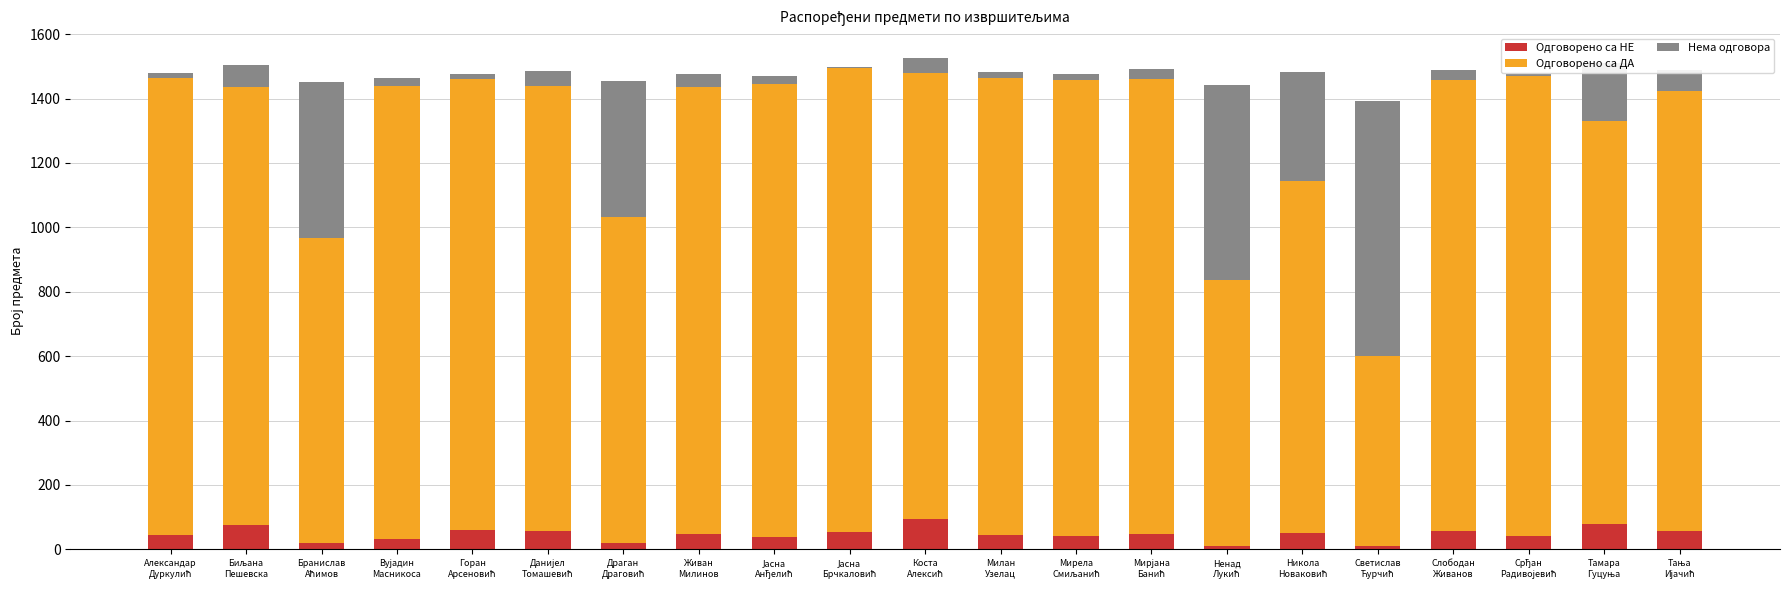

What is the maximum value for Одговорено са НЕ?

94